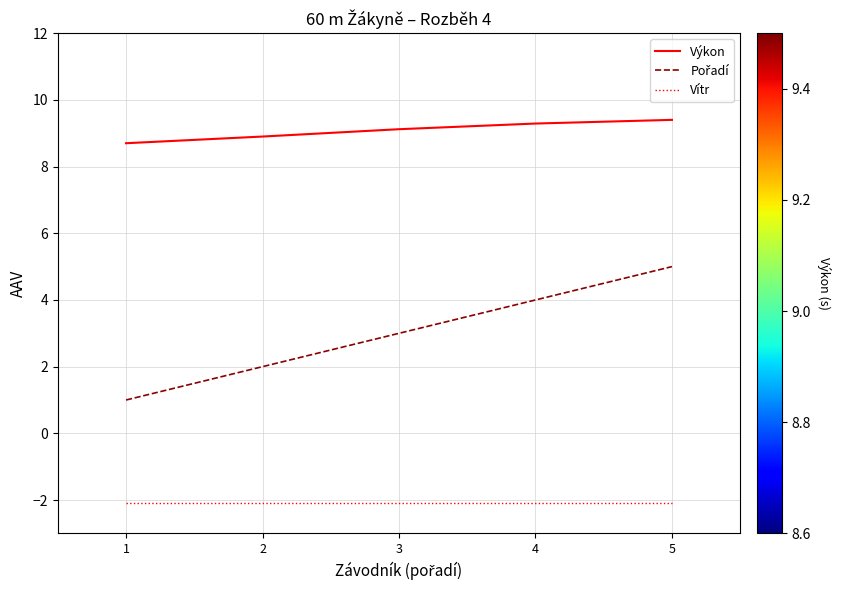

Which series has the largest total across all categories?

Výkon